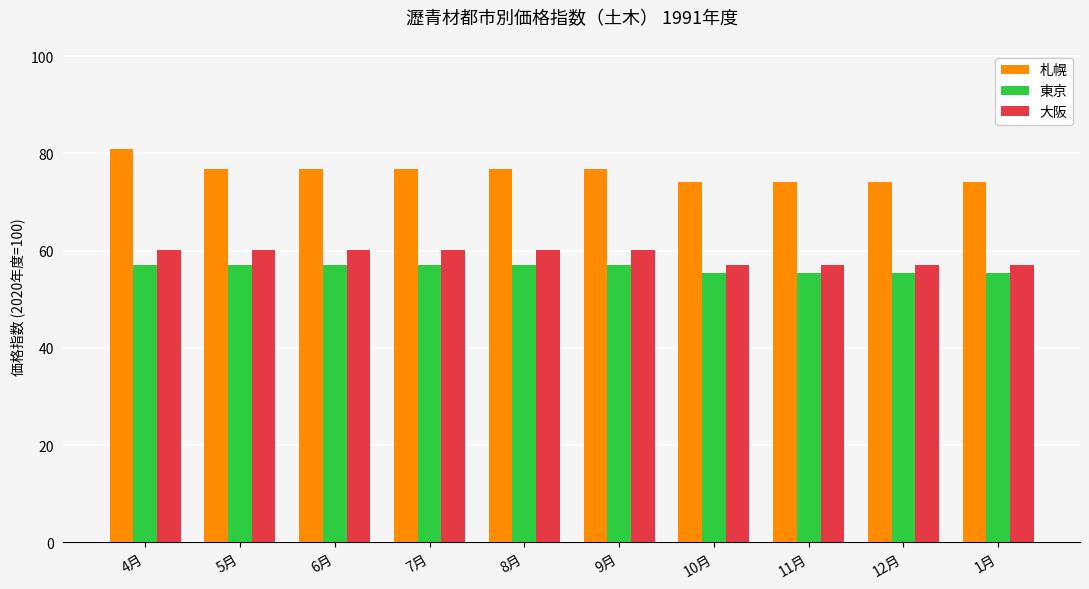

What is the difference between the maximum and second lowest values in the 大阪 series?

3.1